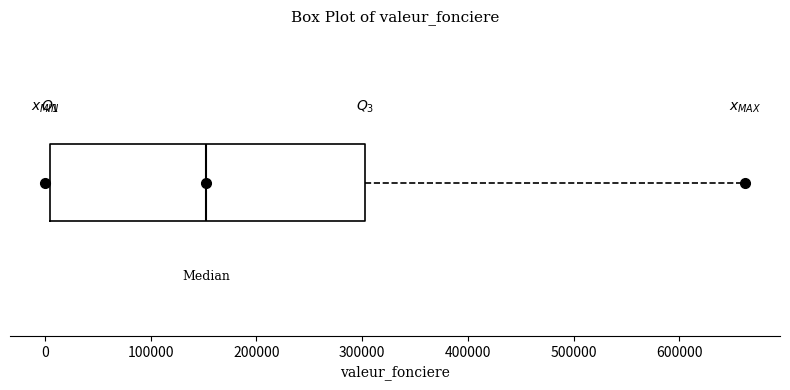

Transcribe this box plot: give where the median line is, the range the box spans, and where the two whiskers end, as read against the x-axis. The values are not printed on the chart, so give them approximately, as read against the axis.

median 150000, box 0 to 300000, whiskers 0 (just left of the box's left edge) to 660000